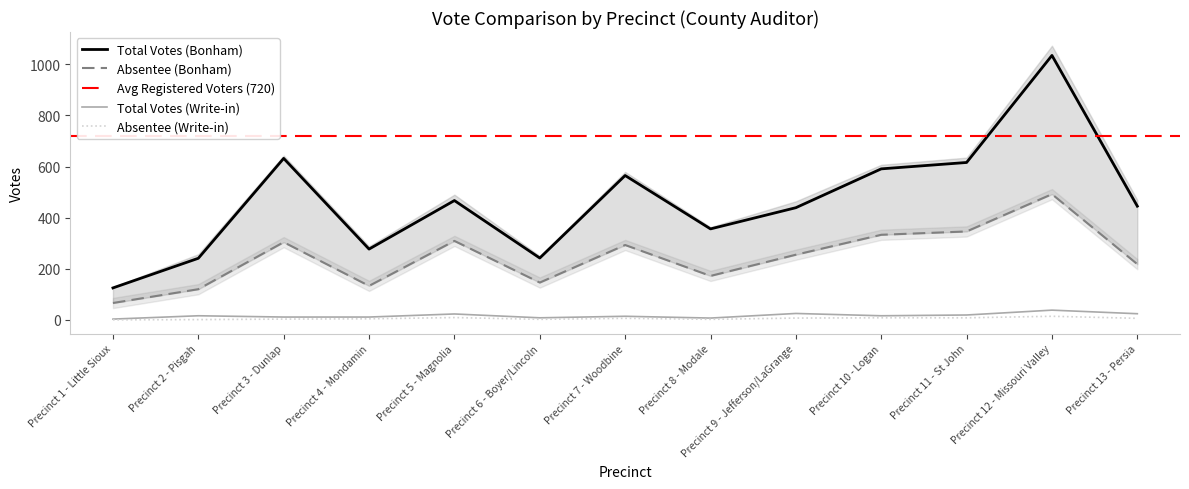

What is the difference between the Total Votes (Write-in) values at Precinct 2 - Pisgah and Precinct 4 - Mondamin?

5